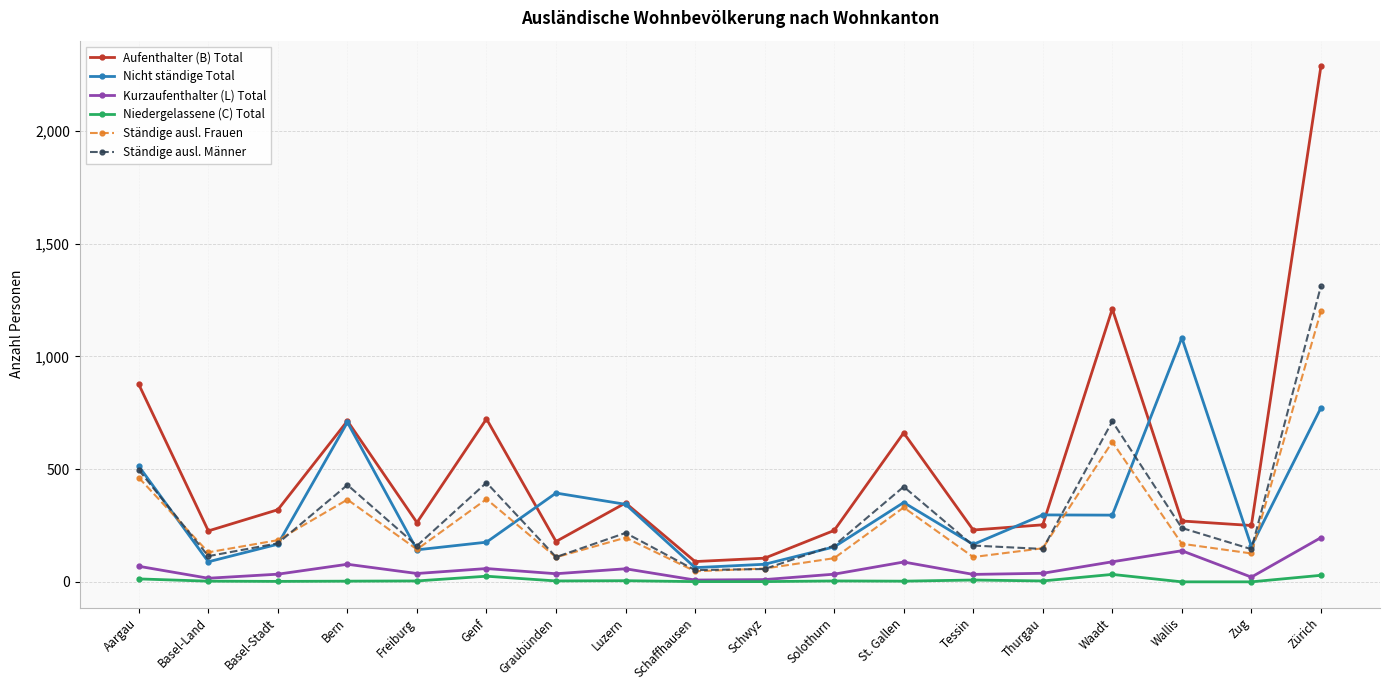

Rank the series by their maximum value, from highest to lowest.

Aufenthalter (B) Total, Ständige ausl. Männer, Ständige ausl. Frauen, Nicht ständige Total, Kurzaufenthalter (L) Total, Niedergelassene (C) Total